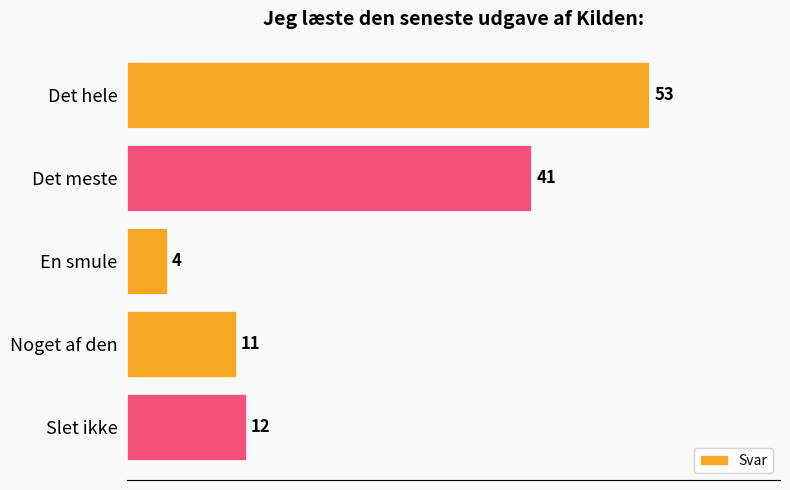

Rank the categories by value from lowest to highest.

En smule, Noget af den, Slet ikke, Det meste, Det hele